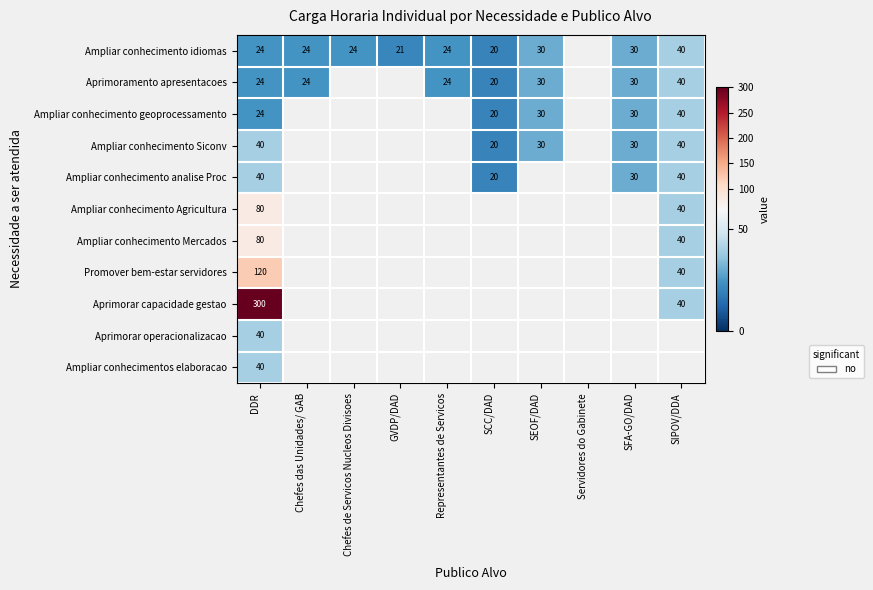

The value of Ampliar conhecimento idiomas at GVDP/DAD is 14. True or false?

False